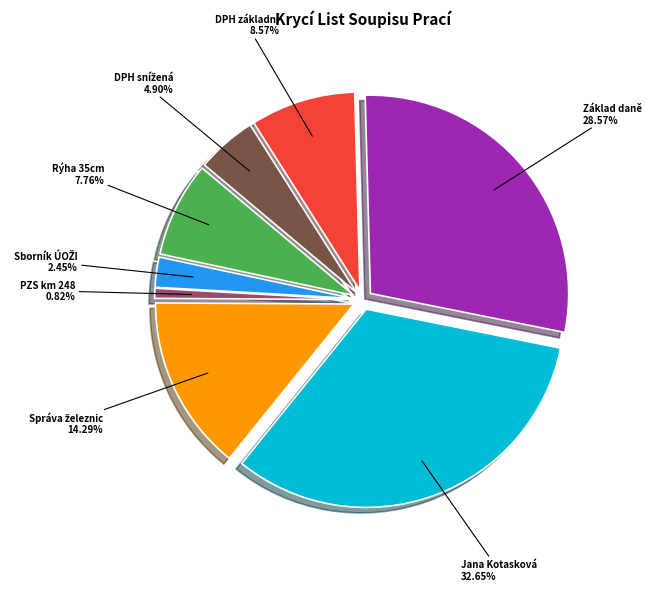

Is there any slice that represents more than half of the pie?

No